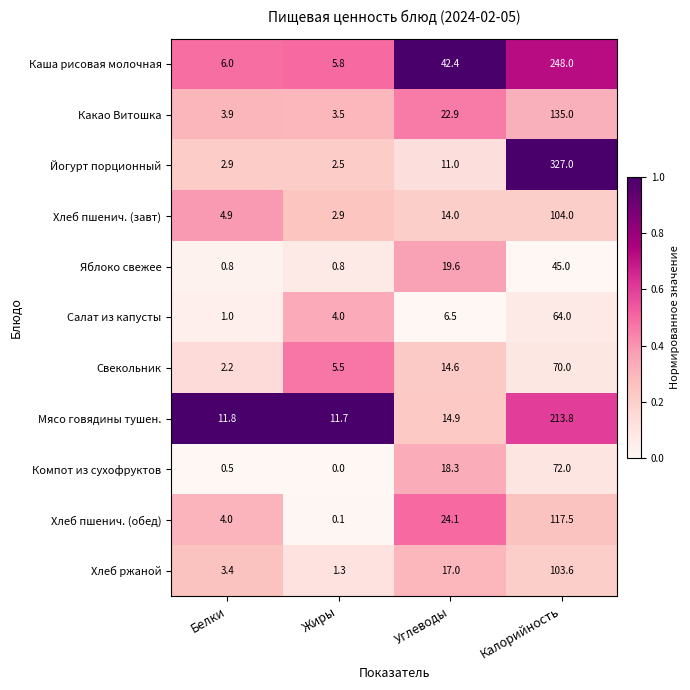

At how many categories does at least one series exceed 0?

4